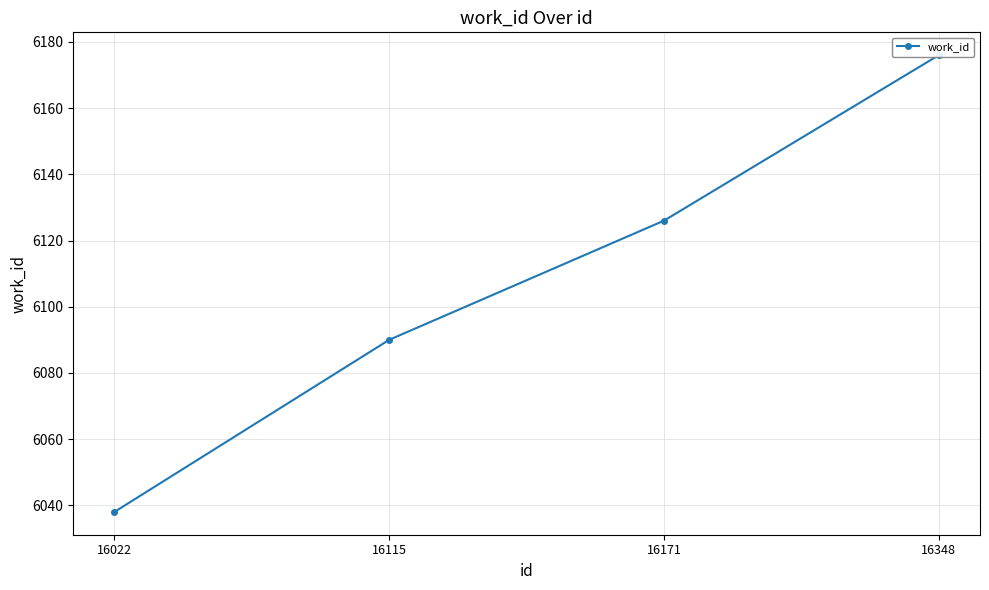

Rank the categories by value from lowest to highest.

16022, 16115, 16171, 16348